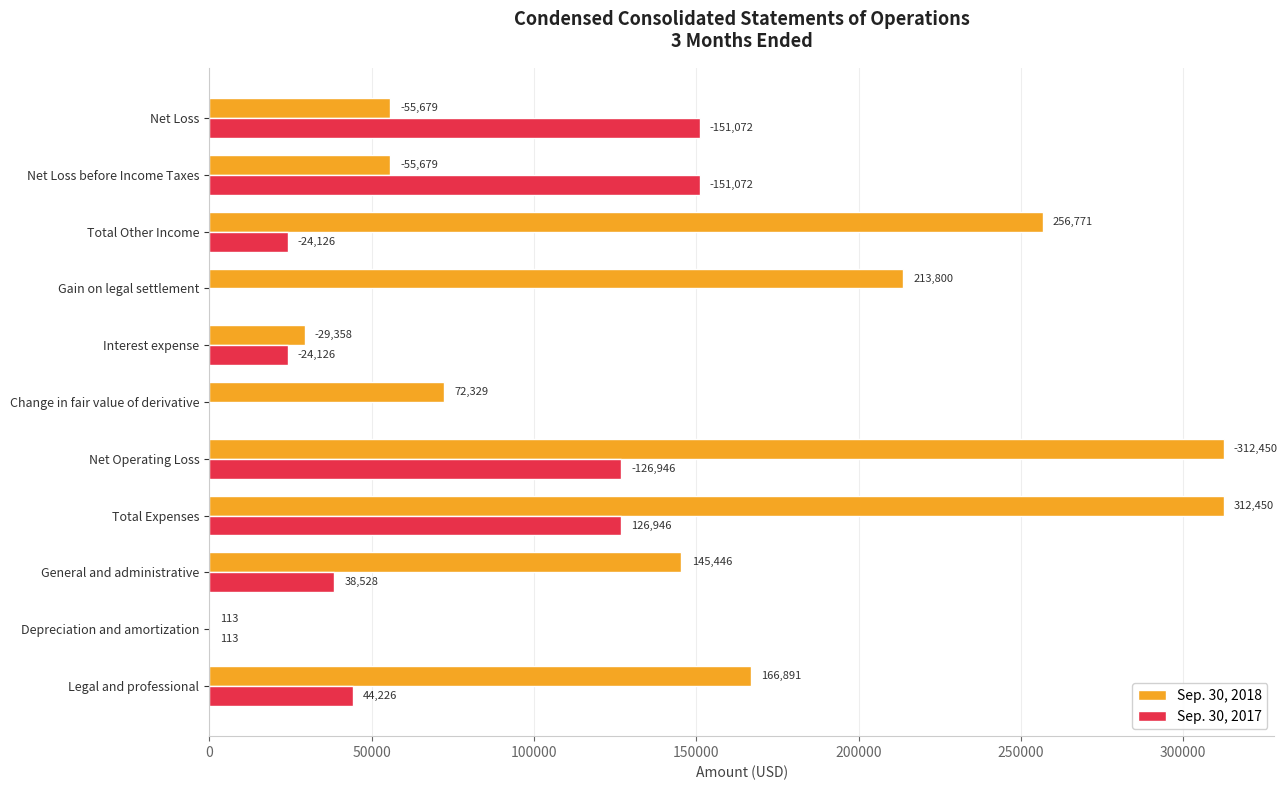

Which series has the largest total across all categories?

Sep. 30, 2018